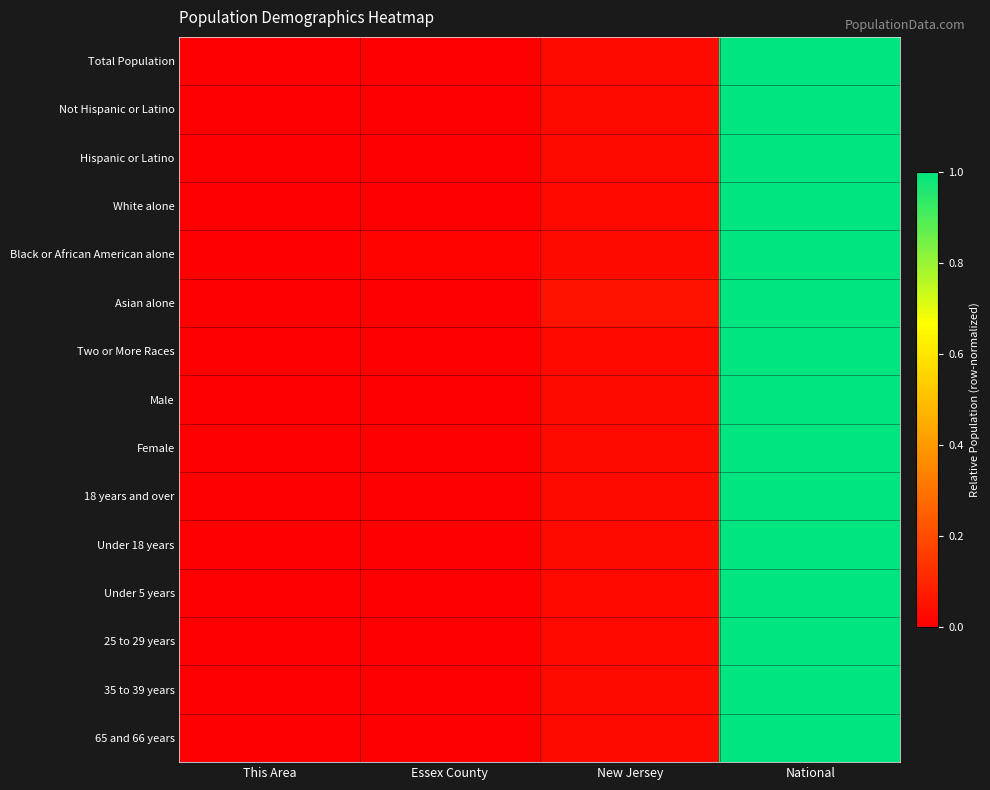

At which category is the sum across all series the highest?

National